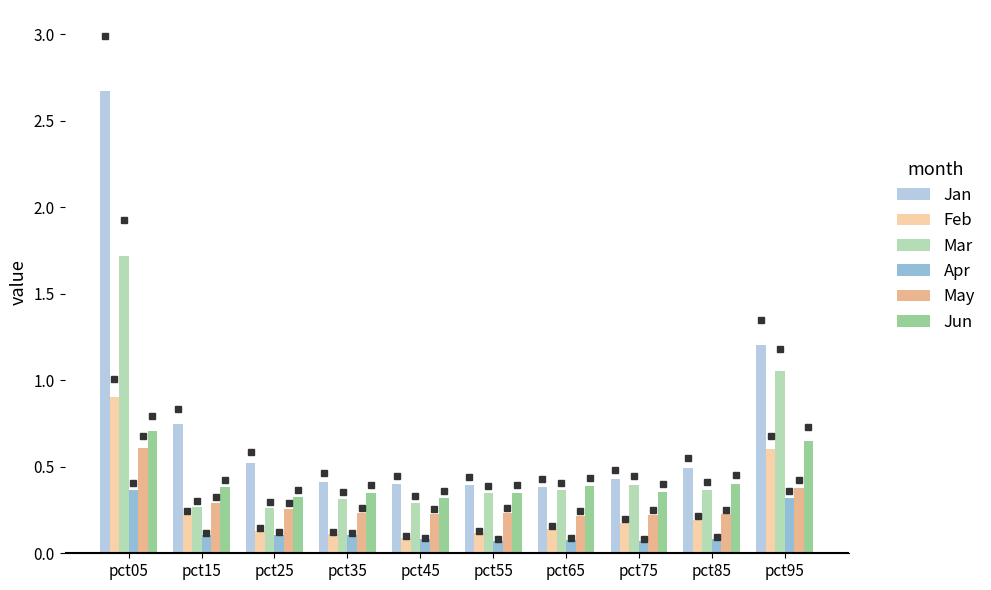

What is the sum of the Jan values at pct05 and pct95?

3.9